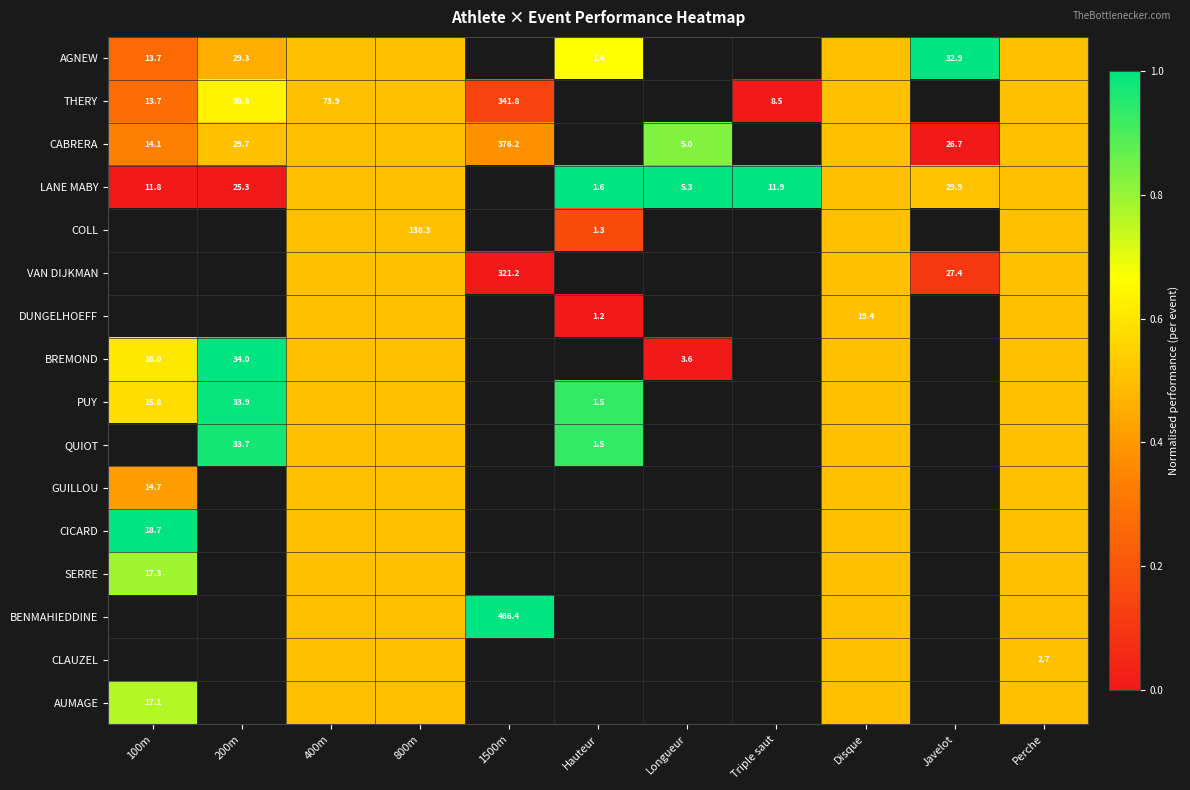

List the labels in order of THERY value, largest first.

200m, 400m, 800m, Disque, 100m, Javelot, Perche, 1500m, Hauteur, Longueur, Triple saut